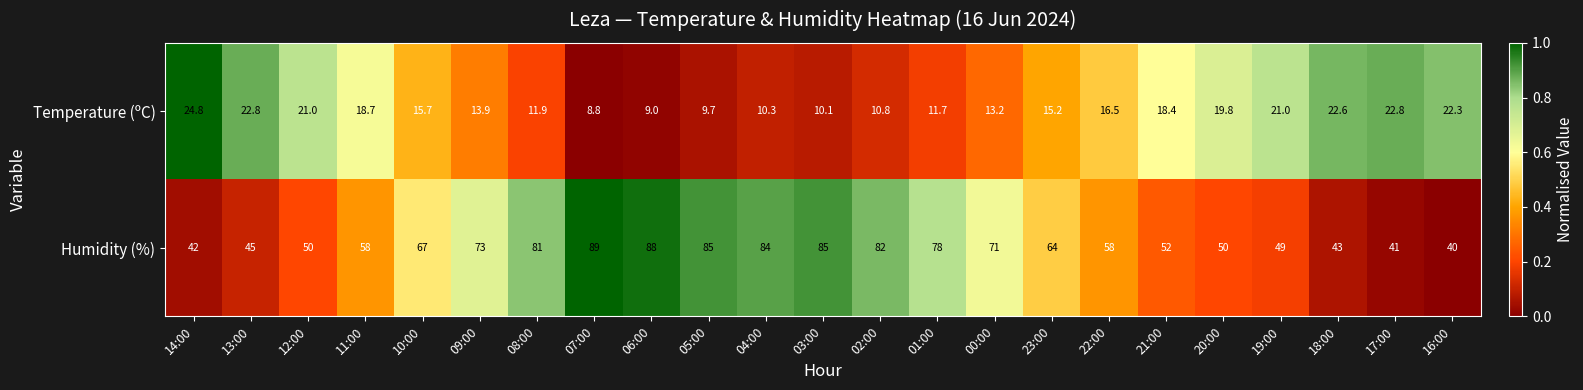

Rank the series at 01:00 from highest to lowest value.

Humidity (%), Temperature (ºC)